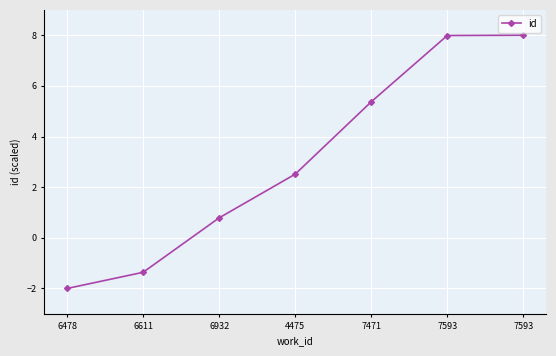

Does the chart have visible grid lines?

Yes